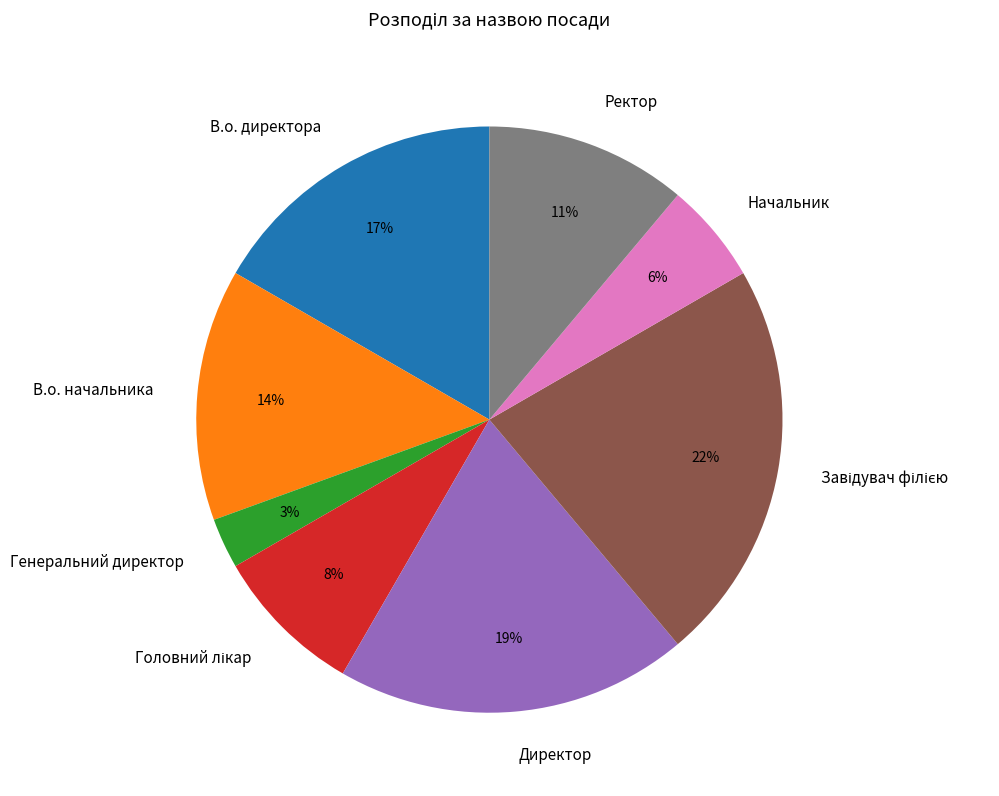

Combined, do Директор and Ректор account for over 50%?

No